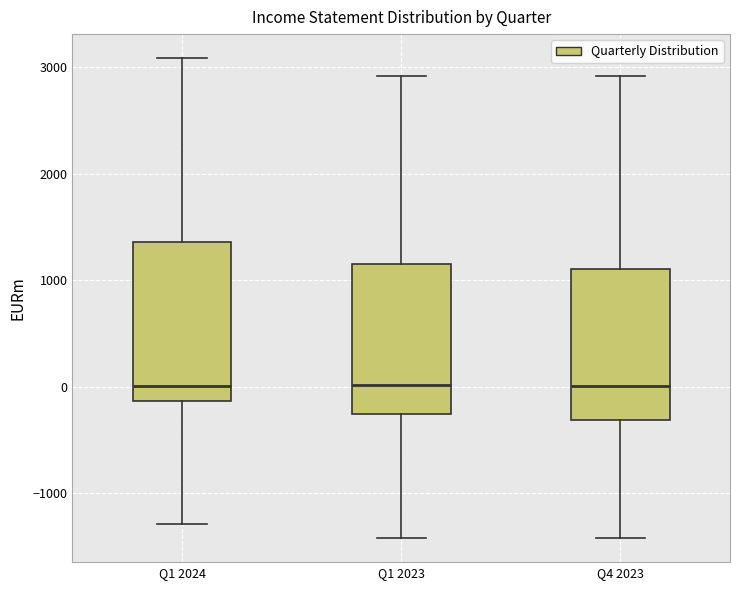

Reading left to right, transcribe this box plot: for each box, give where its median line is, the range the box spans, and where its two whiskers end, as read against the y-axis. The values are not printed on the chart, so give them approximately, as read against the axis.

Q1 2024: median 0, box -100 to 1400, whiskers -1300 to 3100
Q1 2023: median 0, box -300 to 1100, whiskers -1400 to 2900
Q4 2023: median 0, box -300 to 1100, whiskers -1400 to 2900